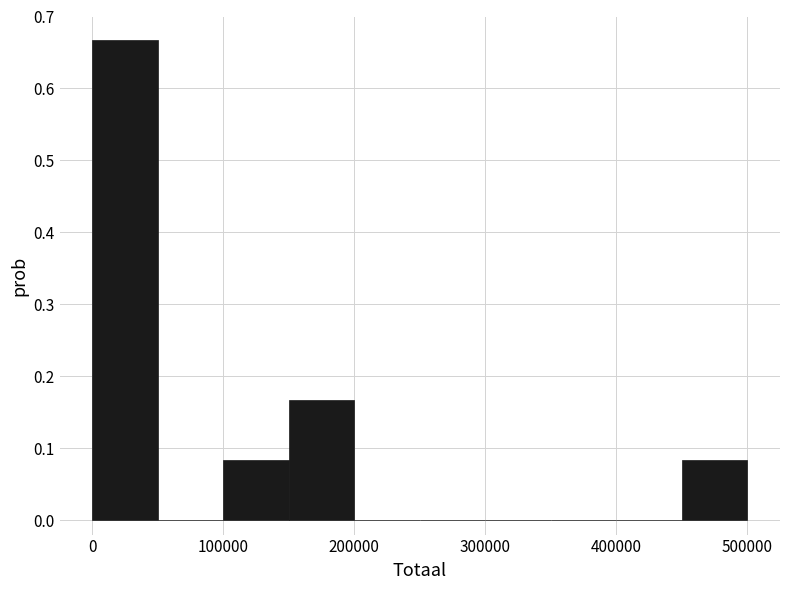

Which range on the x-axis has the tallest bar?

0 to 50000